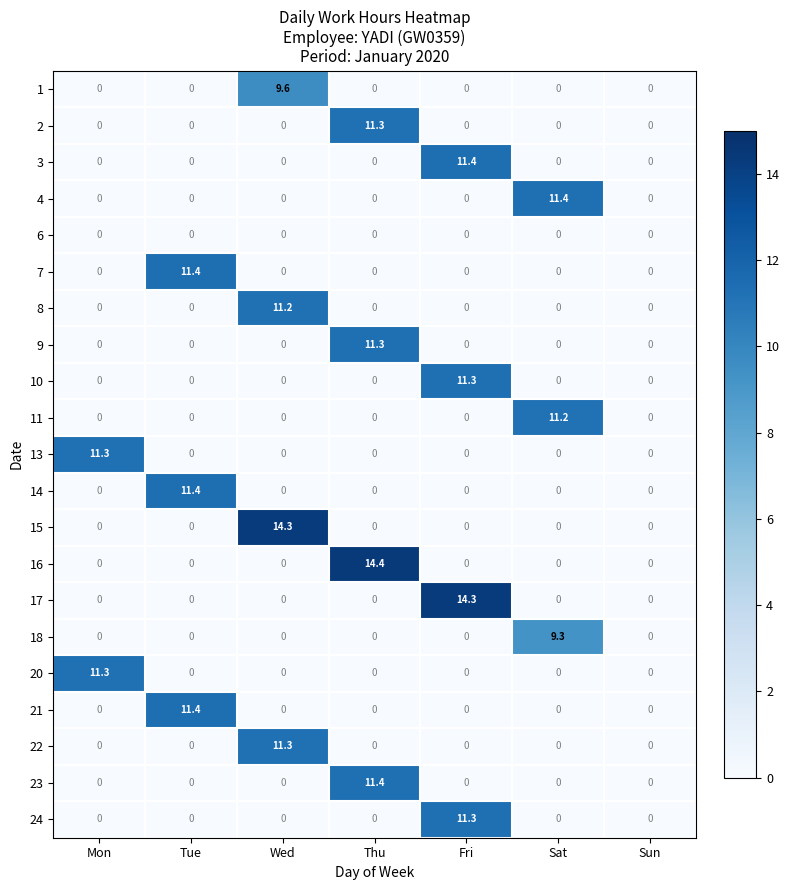

At how many categories does at least one series exceed 3?

6